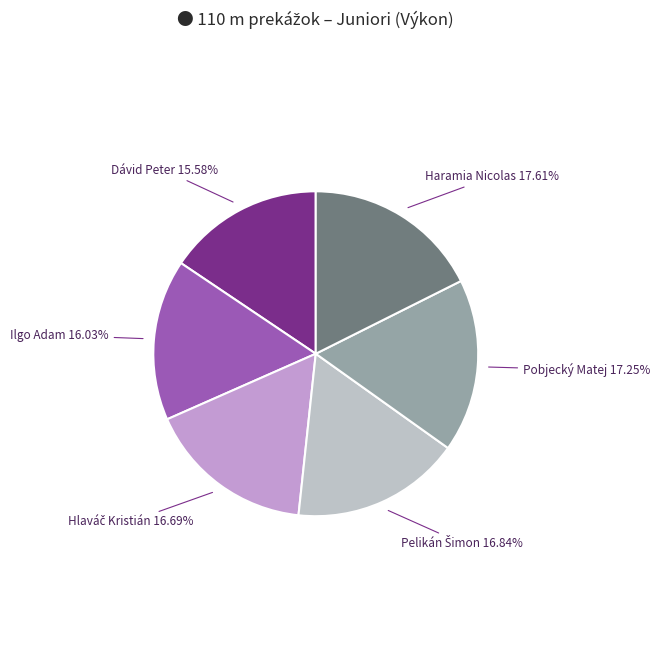

Is there a majority slice in this chart?

No